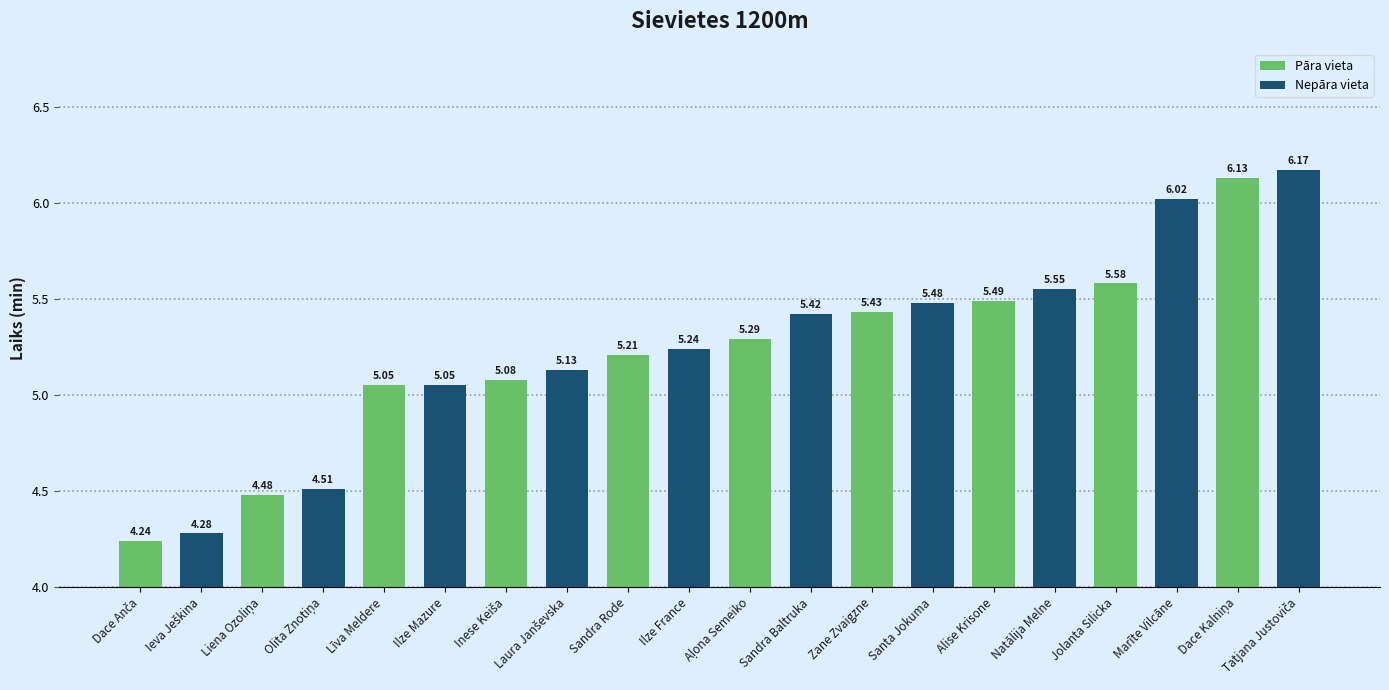

Does the chart contain any negative values?

No